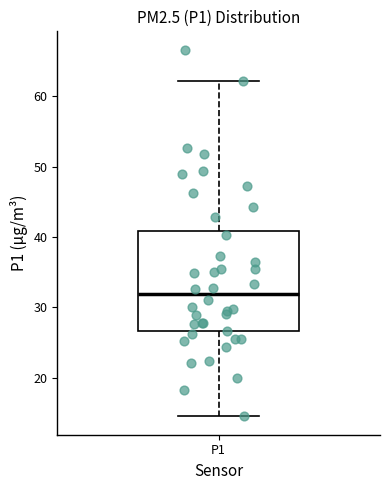

Read this box plot against the y-axis: the position of the median line, the range covered by the box, and the ends of both whiskers. The values are not printed on the chart, so give them approximately, as read against the axis.

median 32, box 27 to 41, whiskers 15 to 62